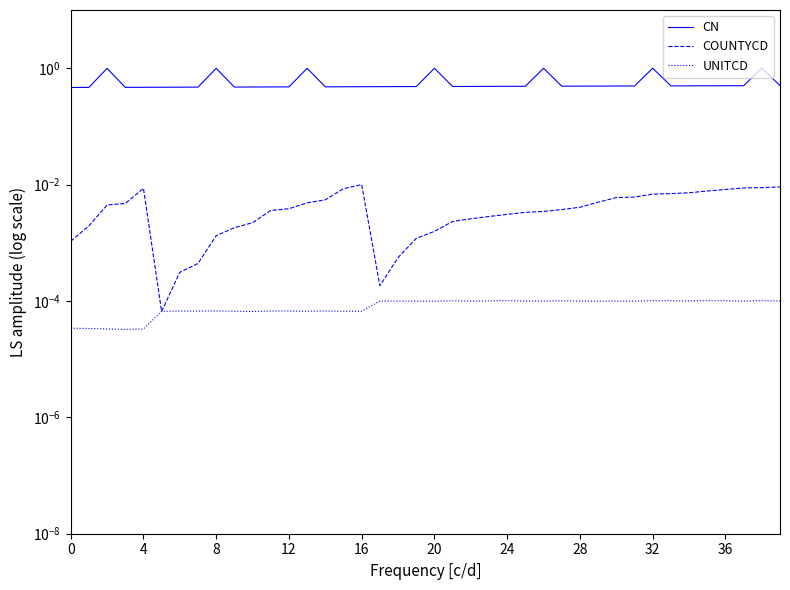

How many interior local peaks does the COUNTYCD series have?

2